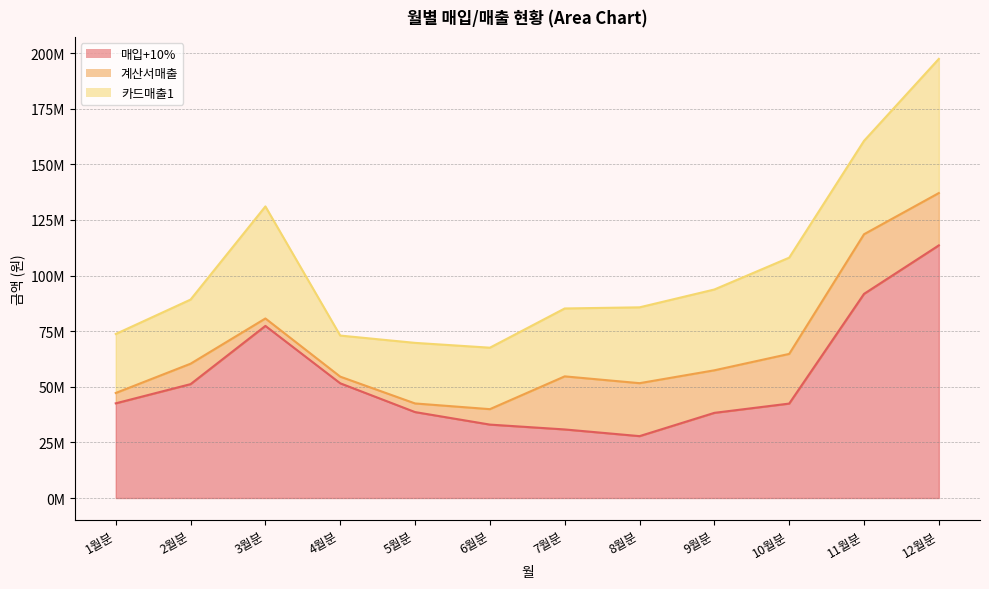

List the labels in order of 카드매출1 value, smallest first.

4월분, 1월분, 5월분, 6월분, 2월분, 7월분, 8월분, 9월분, 11월분, 10월분, 3월분, 12월분